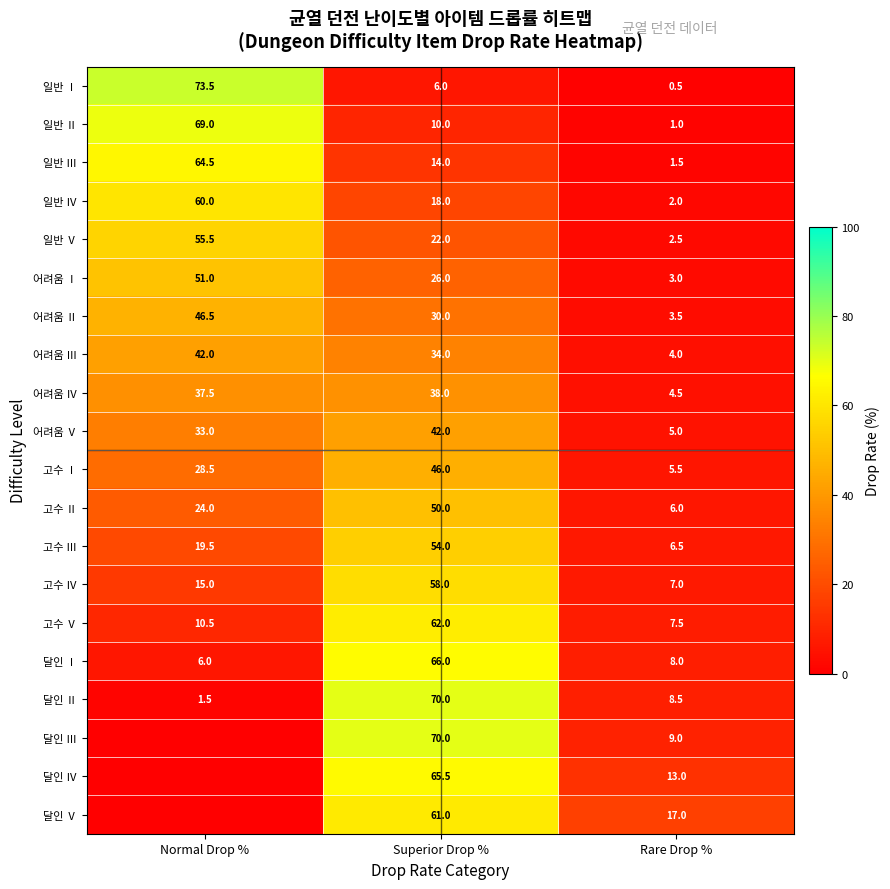

The 어려움 Ⅰ series shows 3.0 at Rare Drop %. True or false?

True